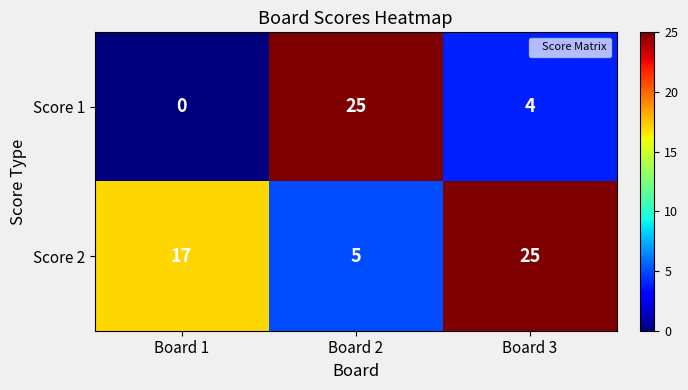

What is the sum of the Score 1 values at Board 3 and Board 2?

29